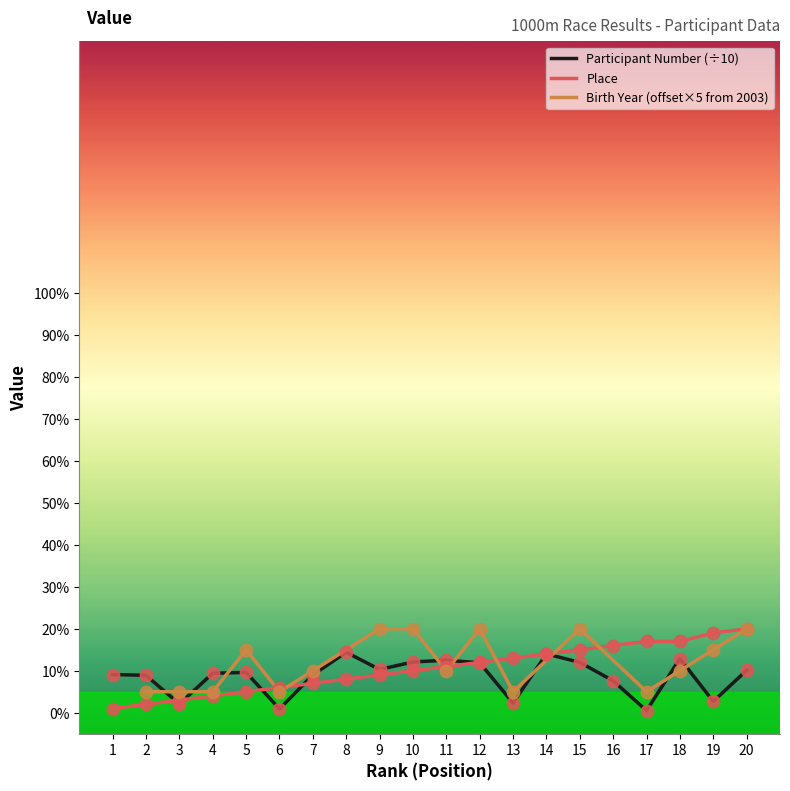

The Place series shows 23.8 at 14. True or false?

False